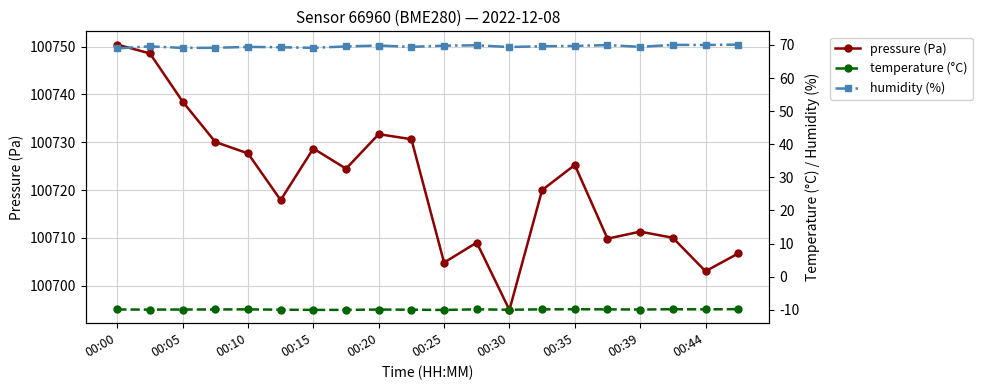

What position from the right is 19?

1